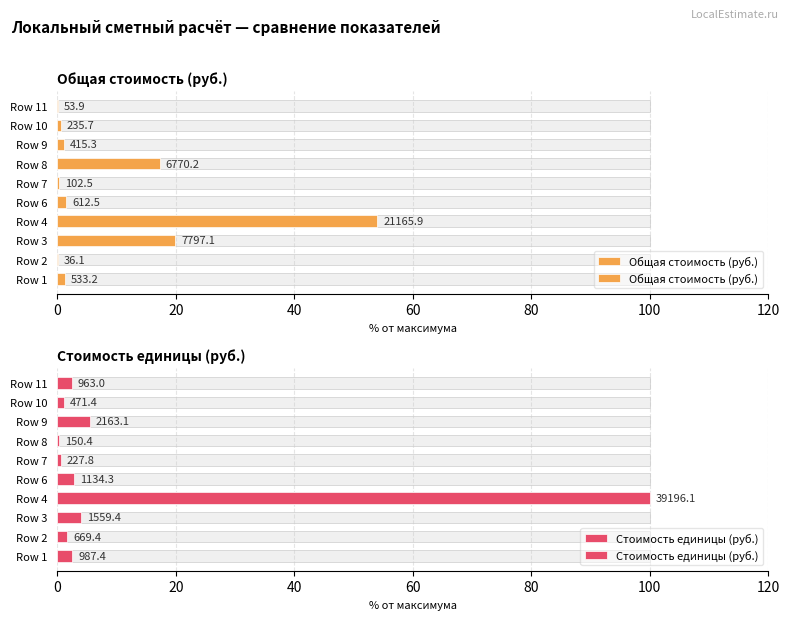

What is the value of the Общая стоимость (руб.) bar at the 10th from the left?

0.1